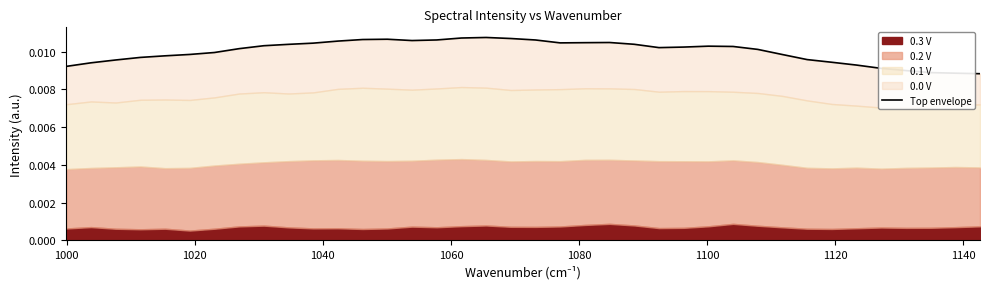

Count the number of categories in the chart.

38